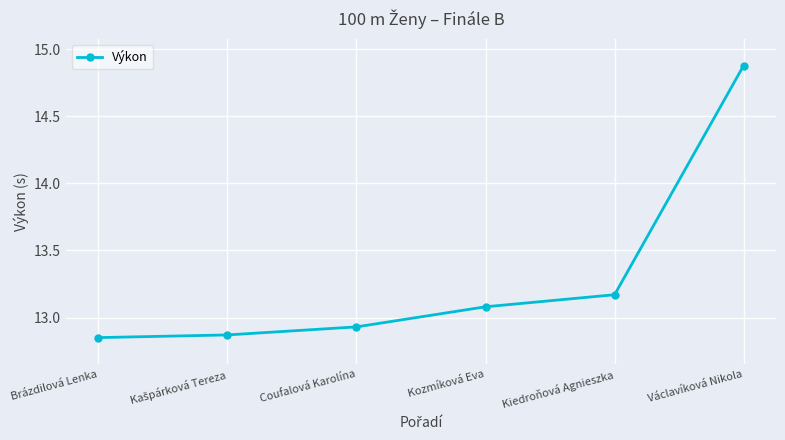

What is the average value?

13.3